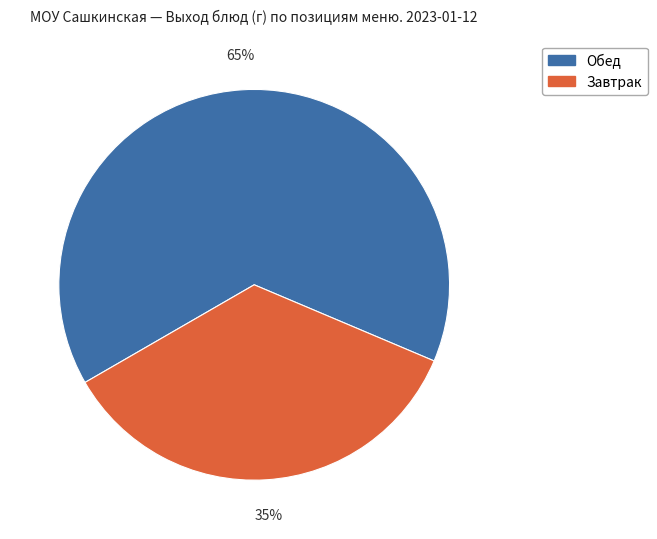

To the nearest percent, what is the average slice percentage?

50%